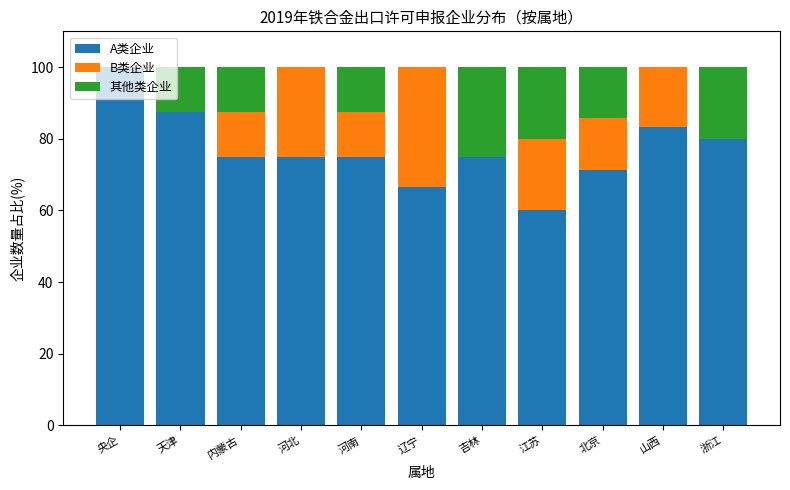

What is the total value across all series at 吉林?

100.0